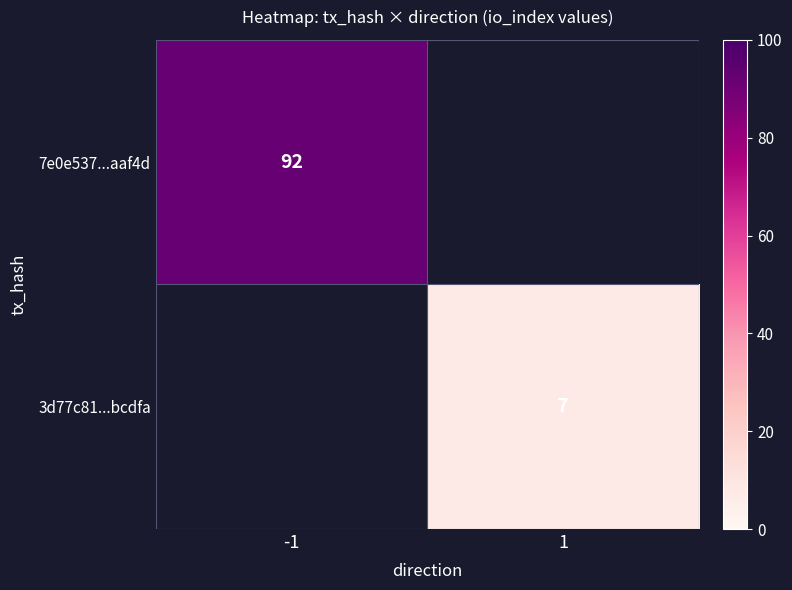

The 7e0e537...aaf4d series shows 92 at -1. True or false?

True